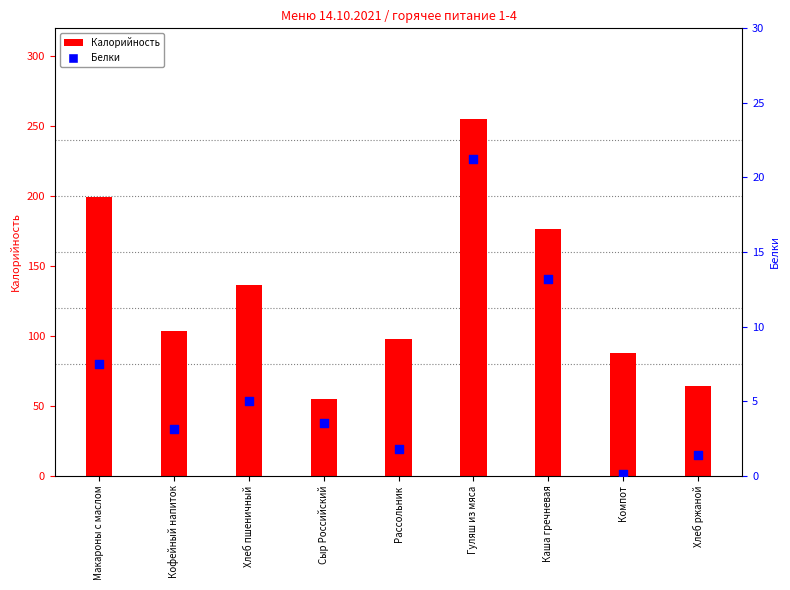

Which series has the largest total across all categories?

Калорийность